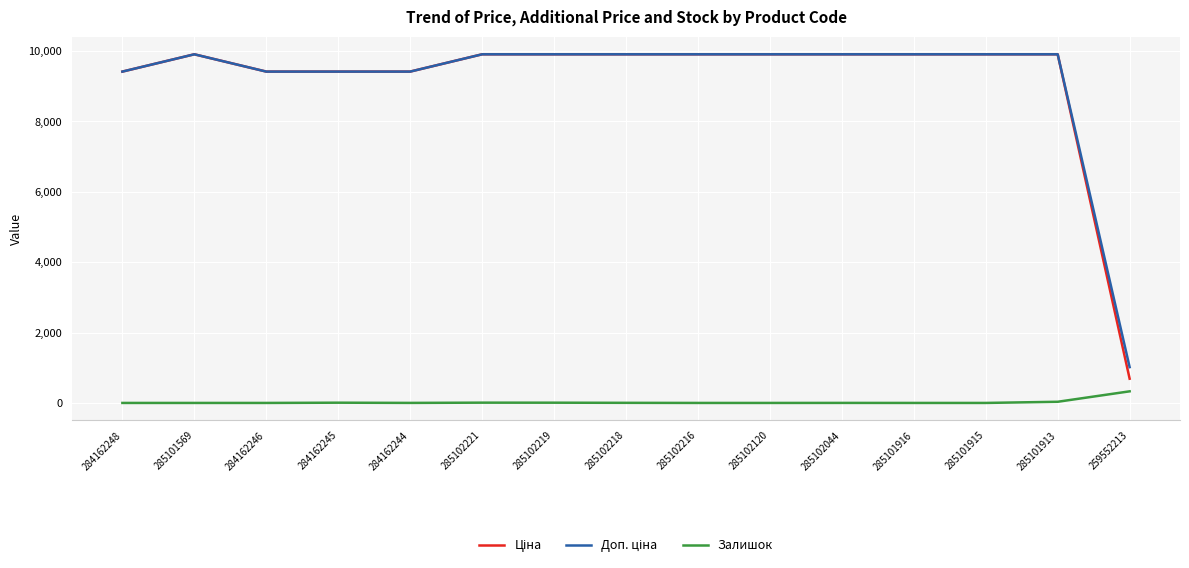

Does the chart have visible grid lines?

Yes